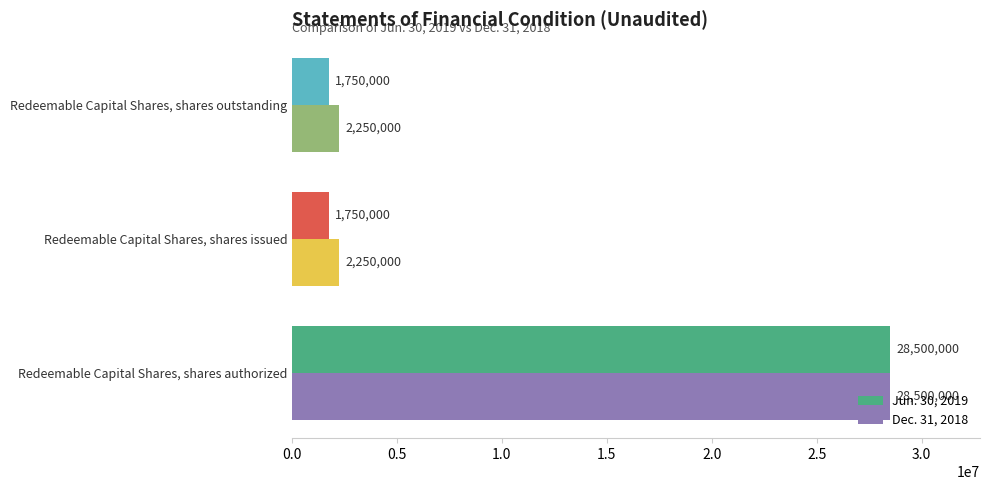

At which category is the sum across all series the highest?

Redeemable Capital Shares, shares authorized